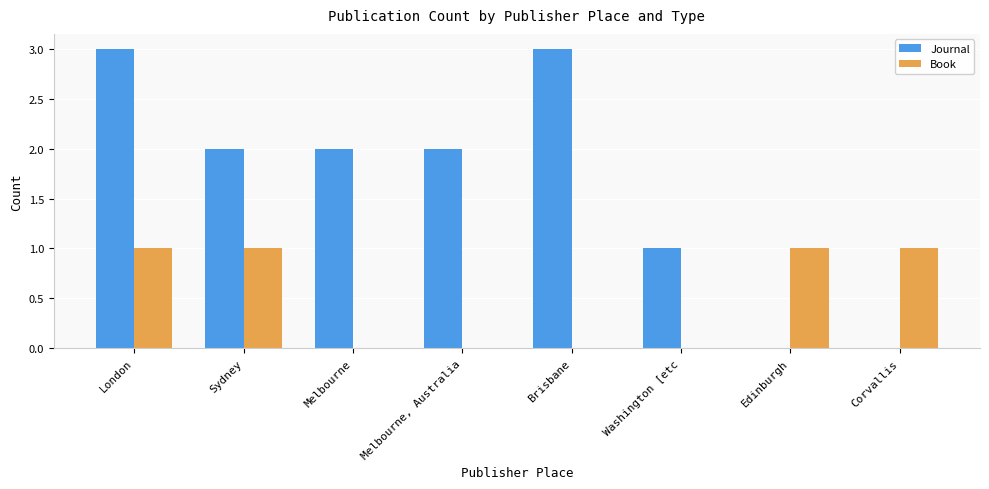

Reading right to left, extract all data points from this chart.

Journal: 0	0	1	3	2	2	2	3
Book: 1	1	0	0	0	0	1	1